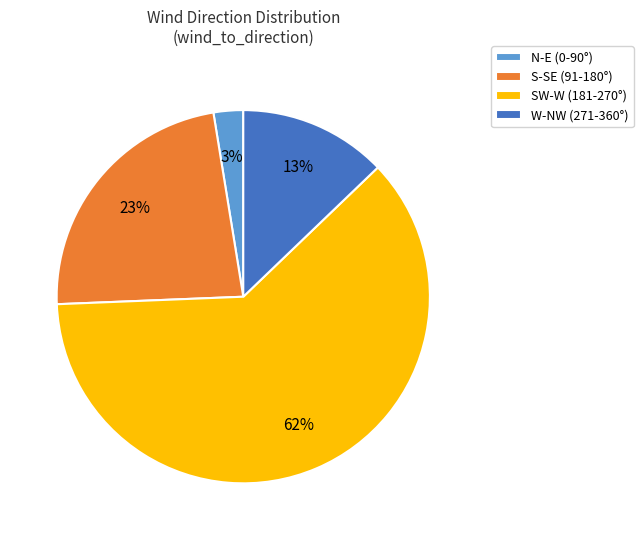

To the nearest percent, what portion does W-NW (271-360°) represent?

13%